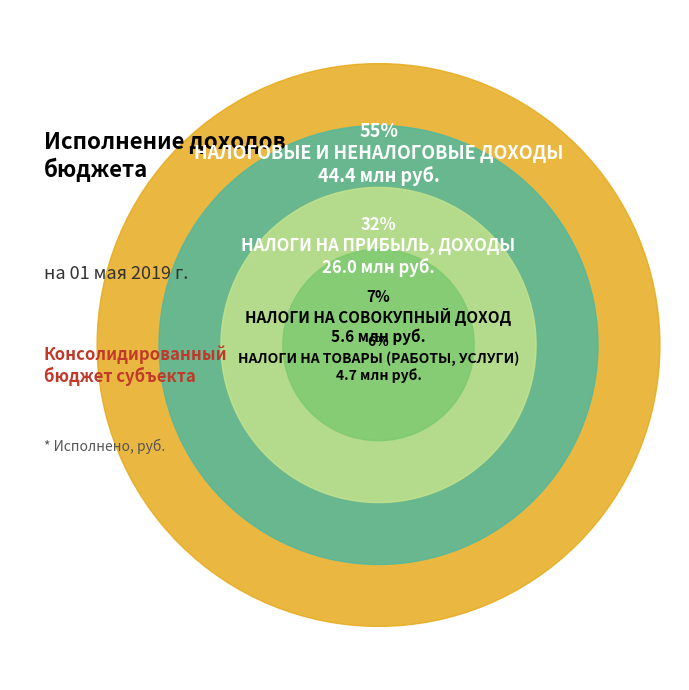

To the nearest percent, what portion does НАЛОГОВЫЕ И НЕНАЛОГОВЫЕ ДОХОДЫ represent?

55%